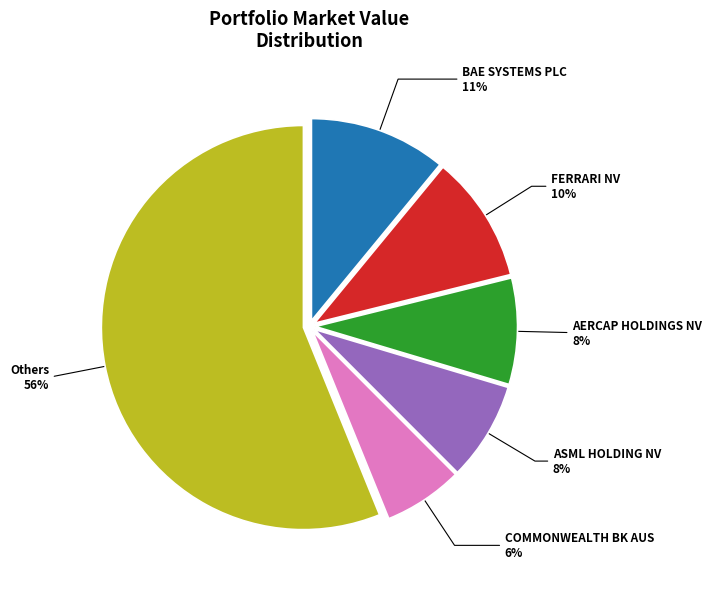

What is the ratio of the value at FERRARI NV 10% to the value at AERCAP HOLDINGS NV 8%?

1.2